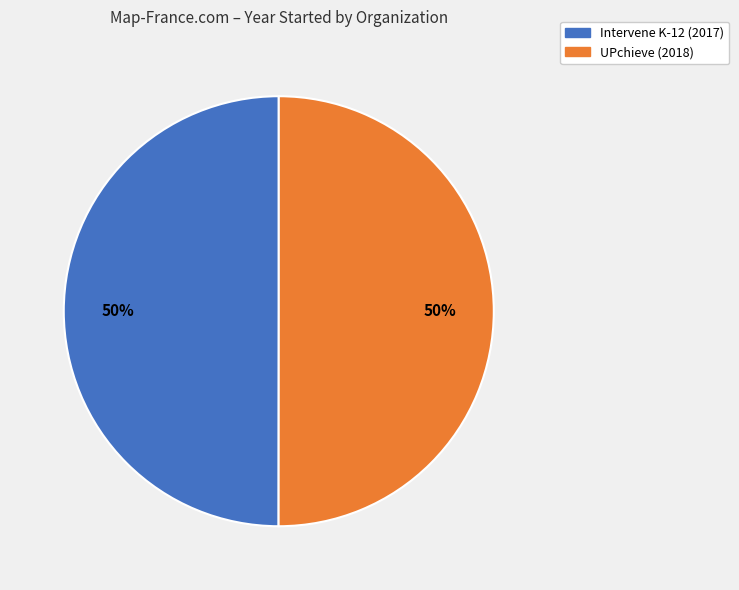

Combined, do Intervene K-12 and UPchieve account for over 50%?

Yes